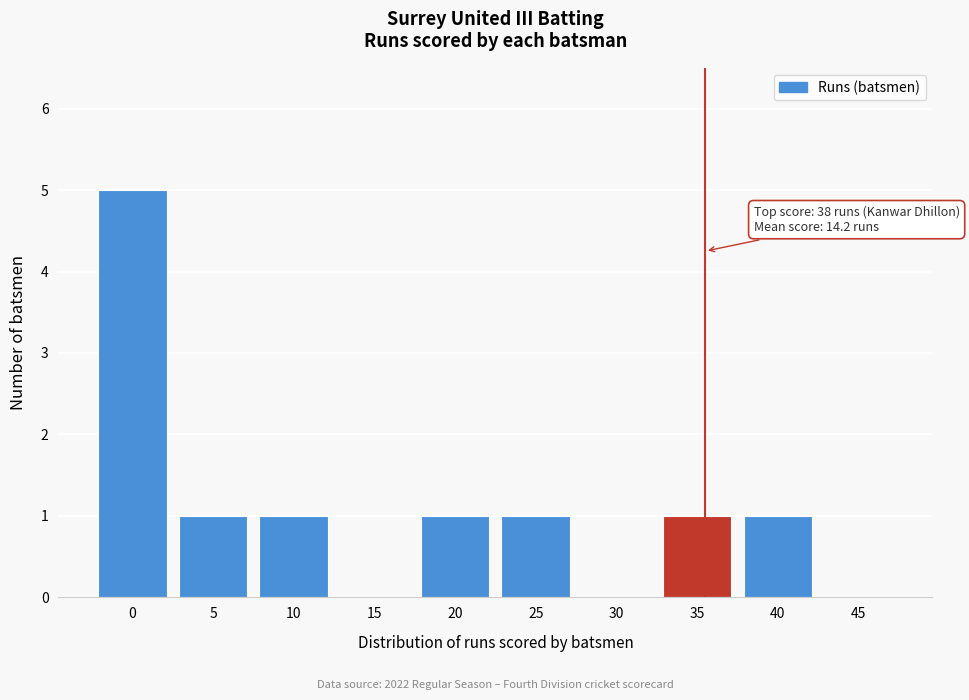

Reading left to right, list all the values displayed in this chart.

0=5	5=1	10=1	15=0	20=1	25=1	30=0	35=1	40=1	45=0